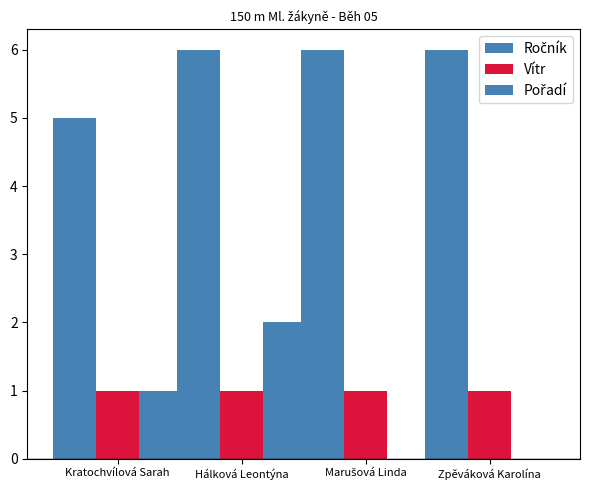

The value of Vítr at Kratochvílová Sarah is 1. True or false?

True